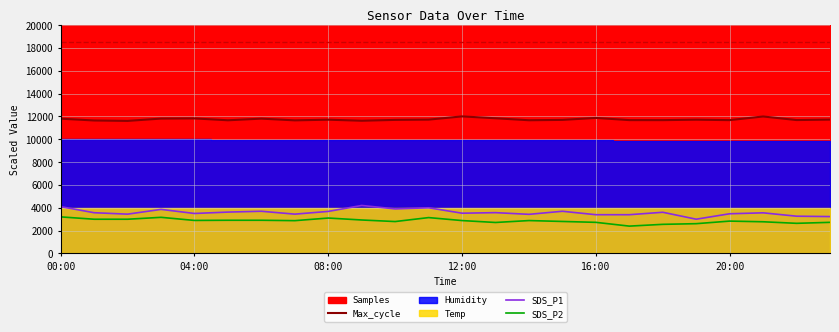

The value of SDS_P1 at 12:00 is 3521.8. True or false?

True